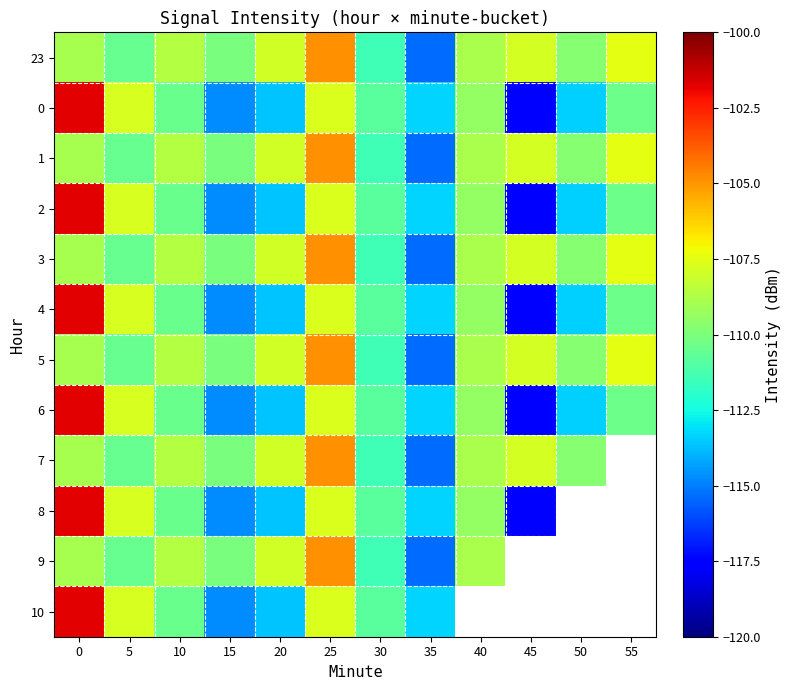

How many series are shown in this chart?

12